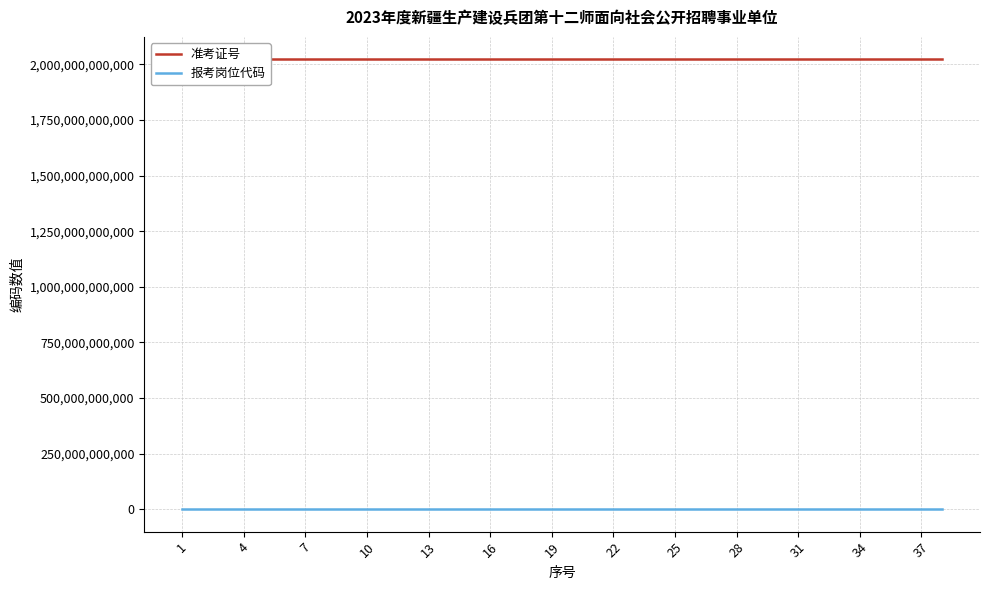

True or false: 报考岗位代码 and 准考证号 cross at least once.

False